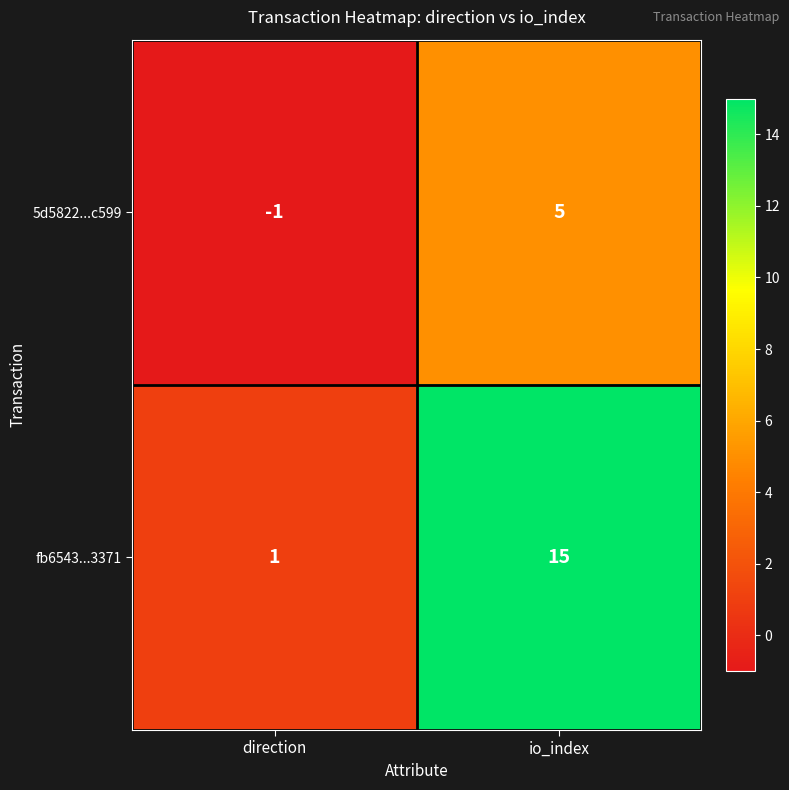

What is the total value across all series at io_index?

20